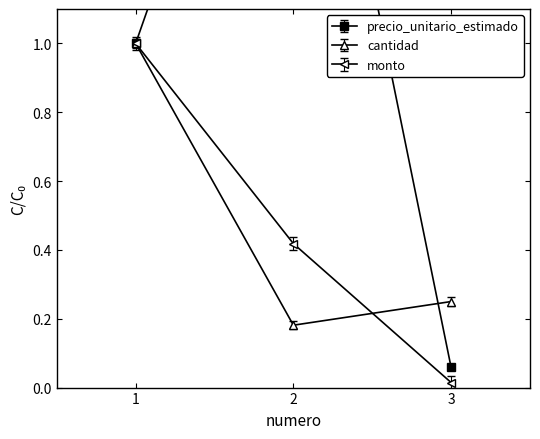

Which series has the largest total across all categories?

precio_unitario_estimado